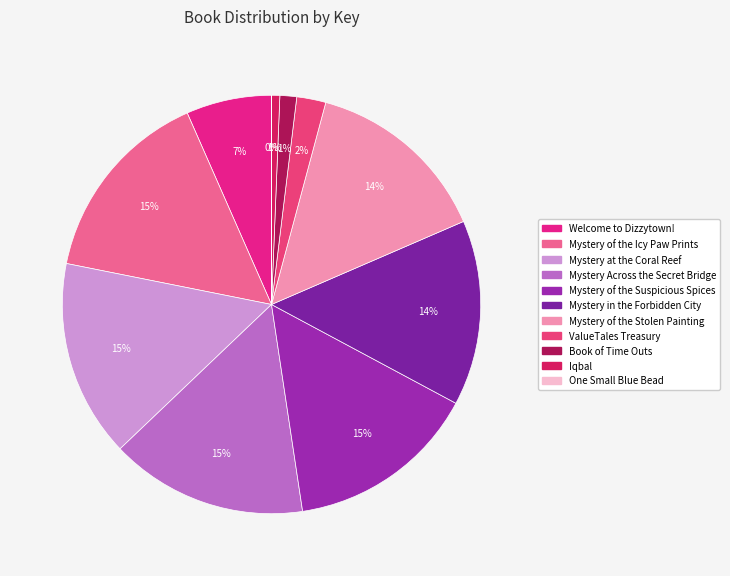

What is the largest slice in the pie chart?

Mystery of the Icy Paw Prints